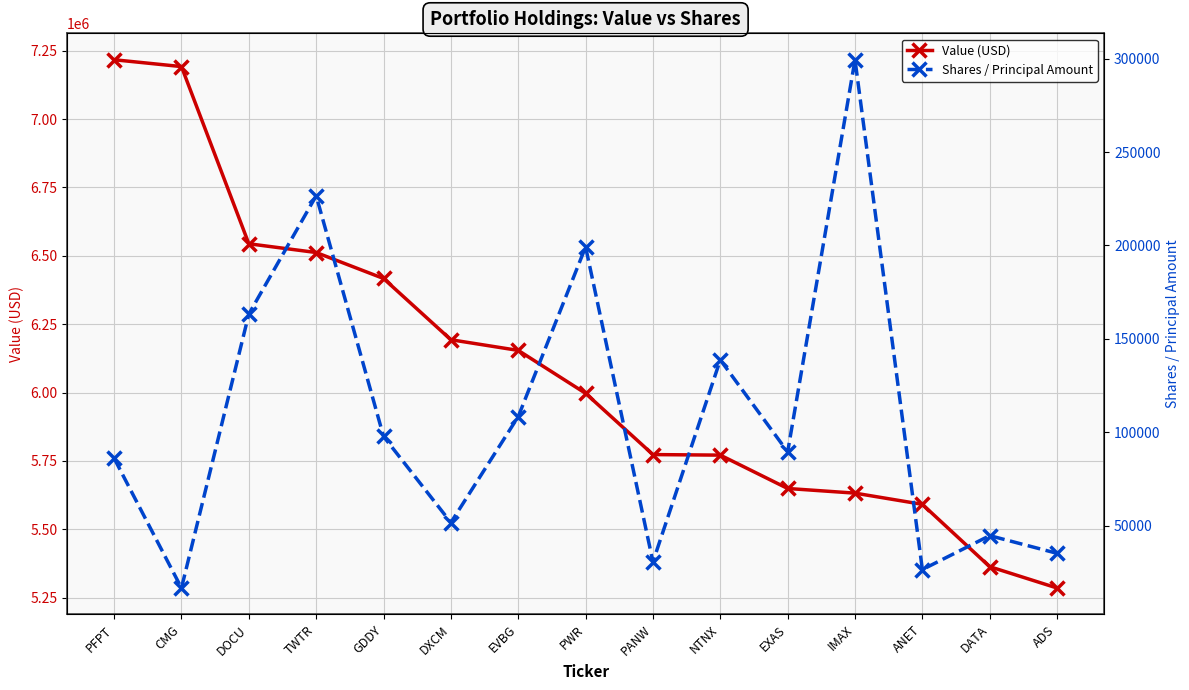

How many values in the Value (USD) series exceed 5997000?

7